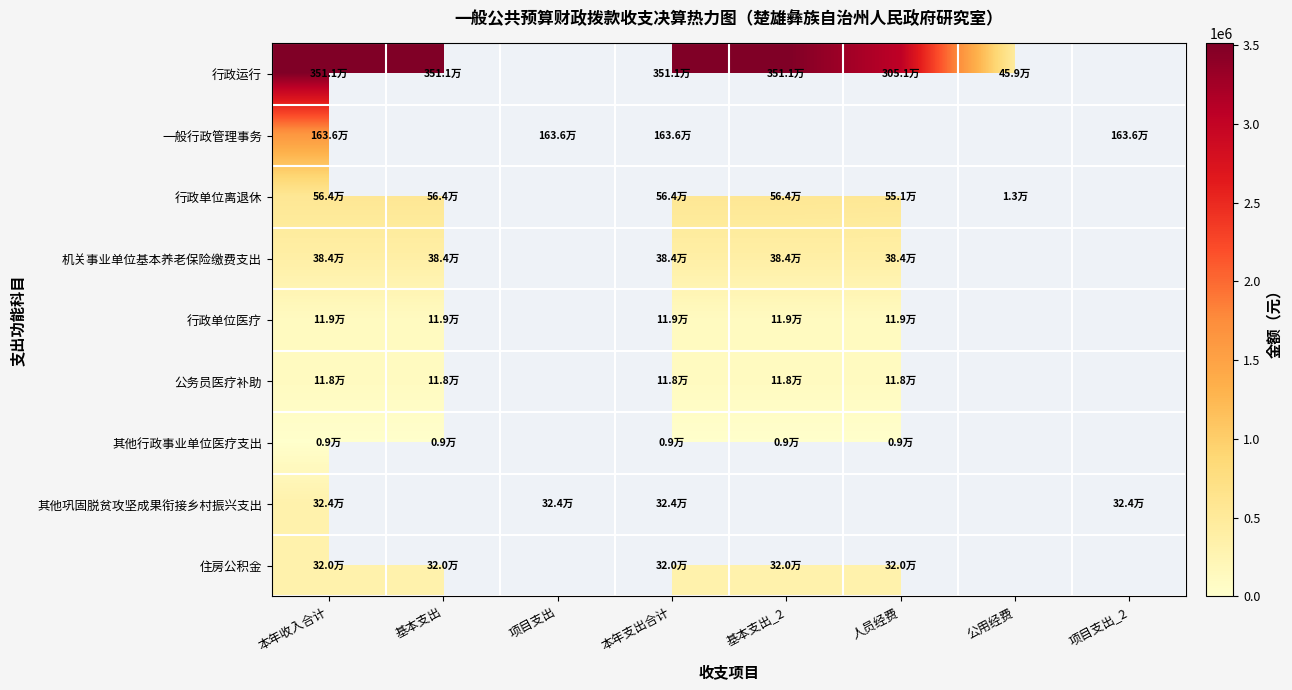

Which category has the lowest value across all series?

本年收入合计